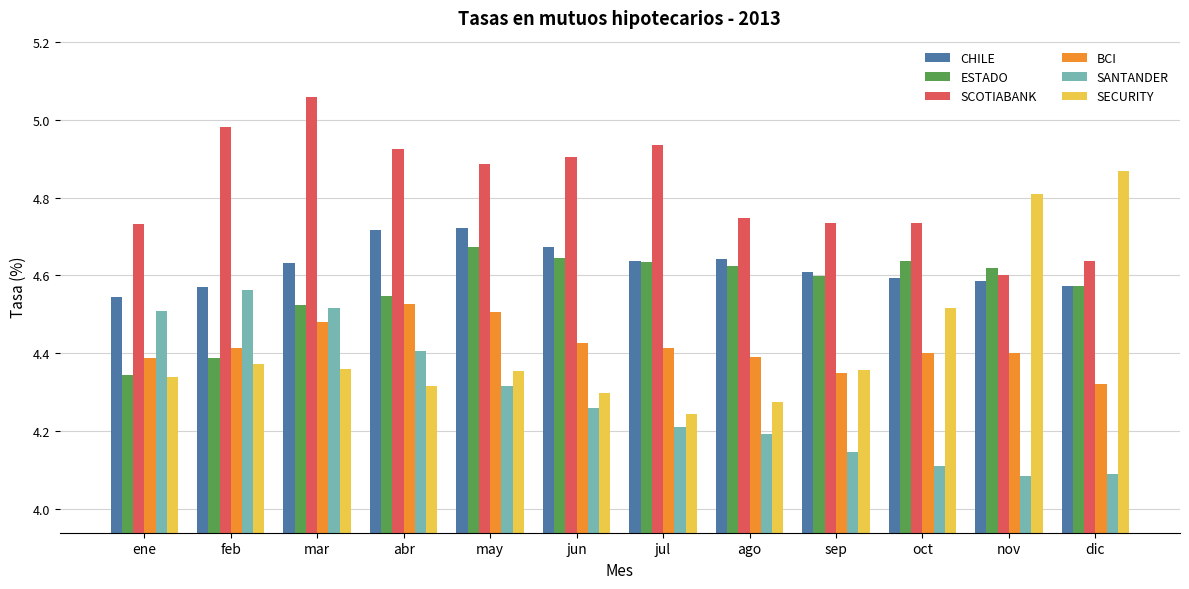

Is the value of ESTADO at jul greater than the value of BCI at feb?

Yes